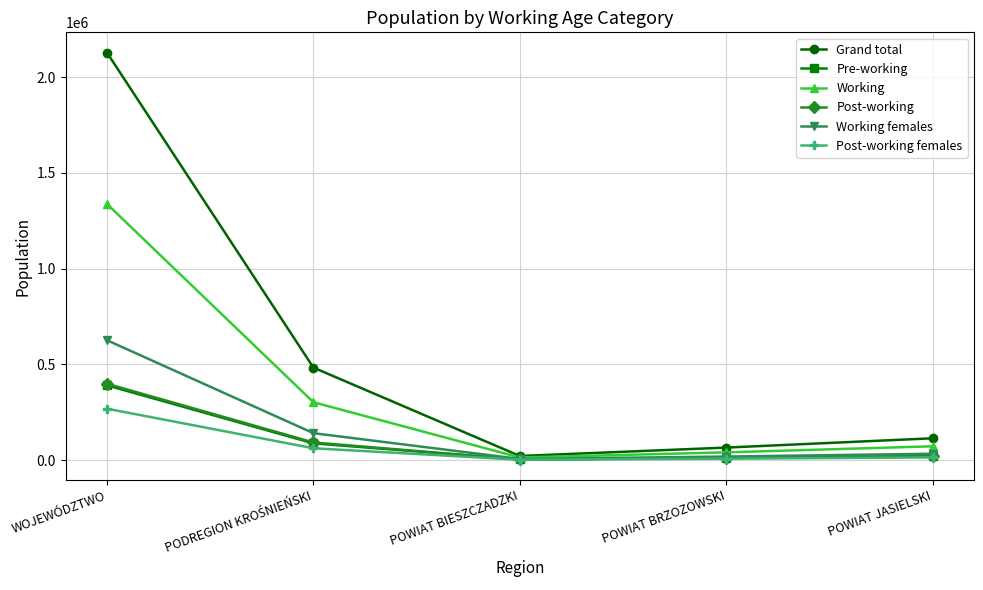

What is the total value across all series at WOJEWÓDZTWO?

5150641